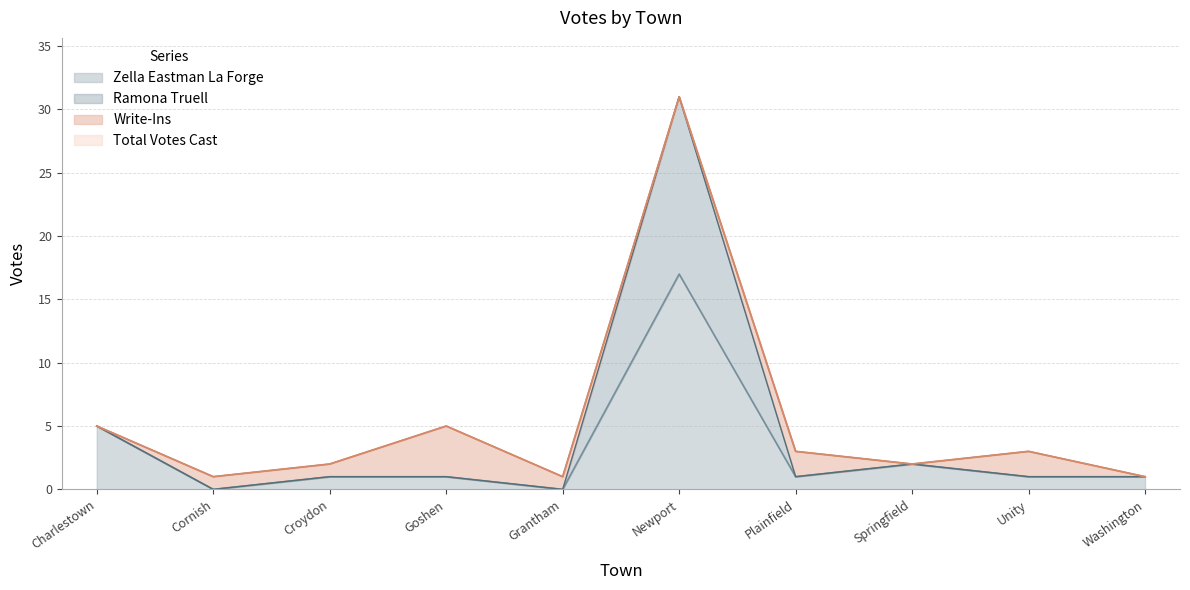

The value of Zella Eastman La Forge at Croydon is 1. True or false?

True